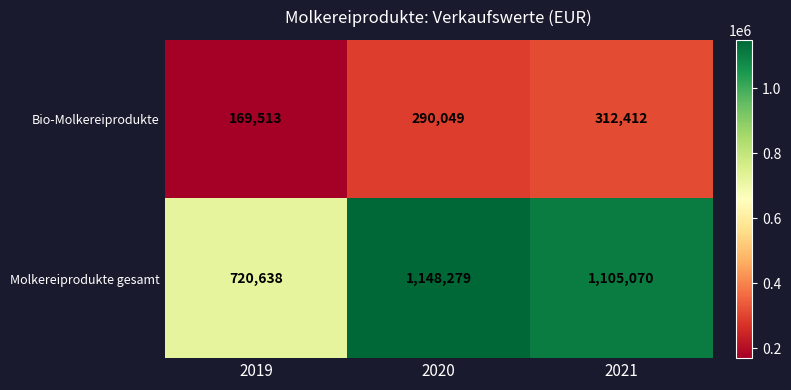

What value does the Molkereiprodukte gesamt series have at 2019, to the nearest 10?

720640